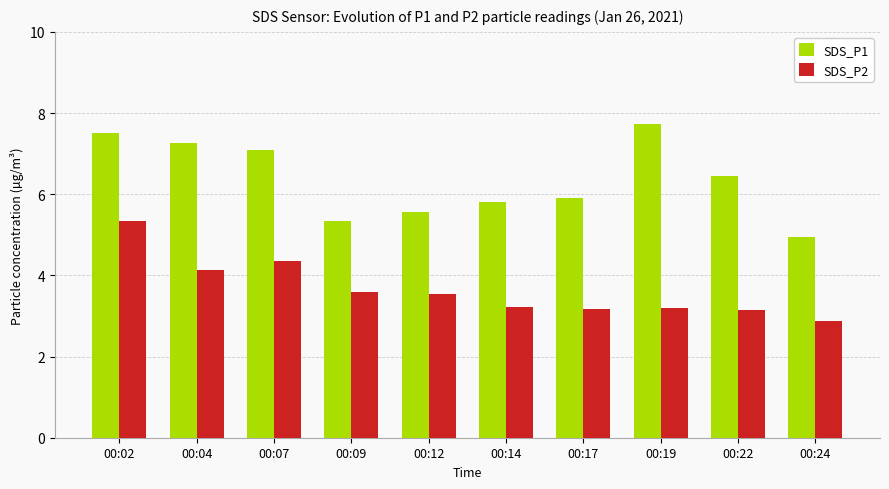

What is the spread (max minus min) of values at 00:24?

2.1